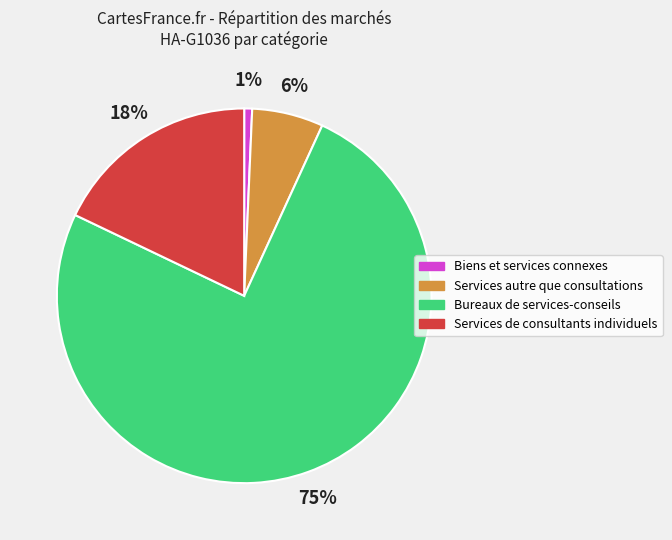

To the nearest percent, what is the average slice percentage?

25%